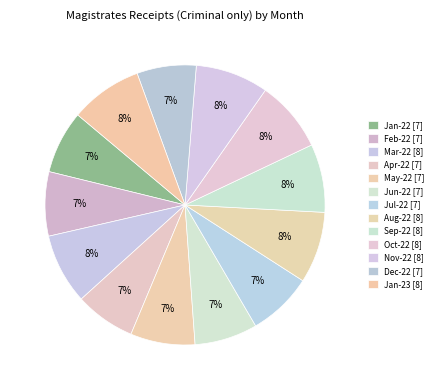

To the nearest percent, what portion does Oct-22 represent?

8%